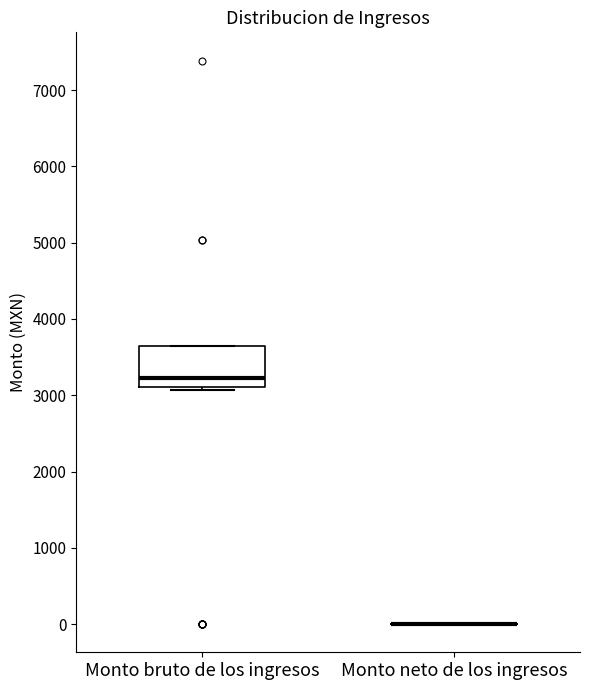

Reading left to right, read every box against the y-axis: the position of its median line, the range the box covers, and the ends of its whiskers. The values are not printed on the chart, so give them approximately, as read against the axis.

Monto bruto de los ingresos: median 3200, box 3100 to 3600, whiskers 3100 (just below the box's lower edge) to 3600
Monto neto de los ingresos: box collapsed to a line at 0, whiskers 0 to 0